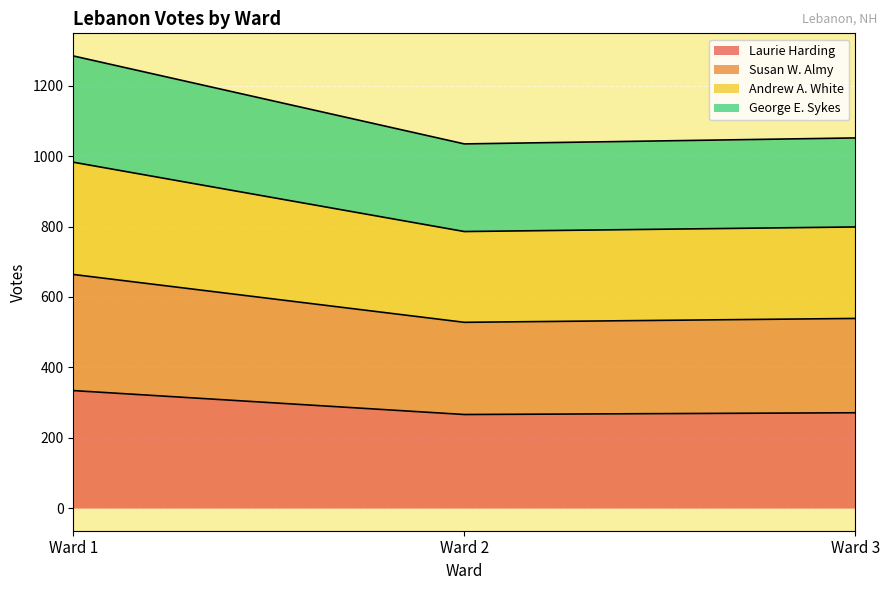

What are all the series names shown in the legend?

Laurie Harding, Susan W. Almy, Andrew A. White, George E. Sykes